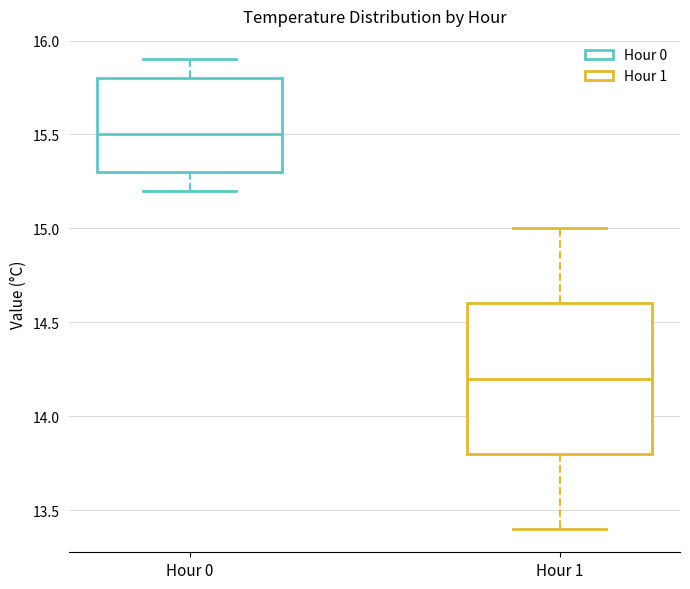

Where does the lower whisker of the box for Hour 1 end on the y-axis? The values are not printed on the chart, so give them approximately, as read against the axis.

13.4